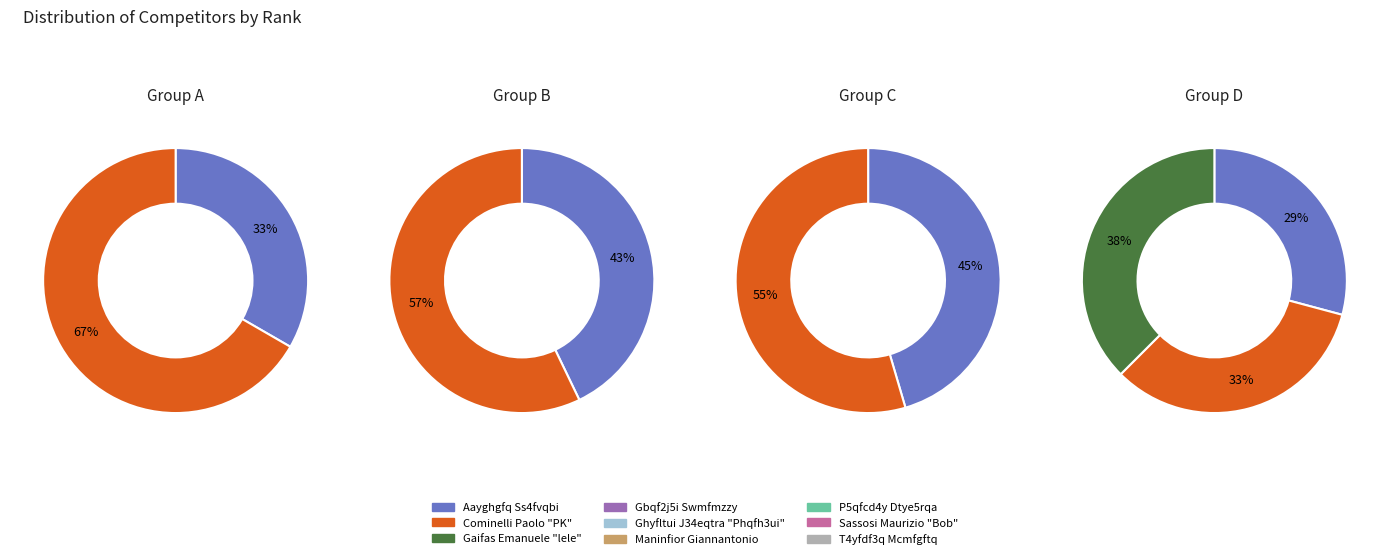

How many slices are in this pie chart?

9